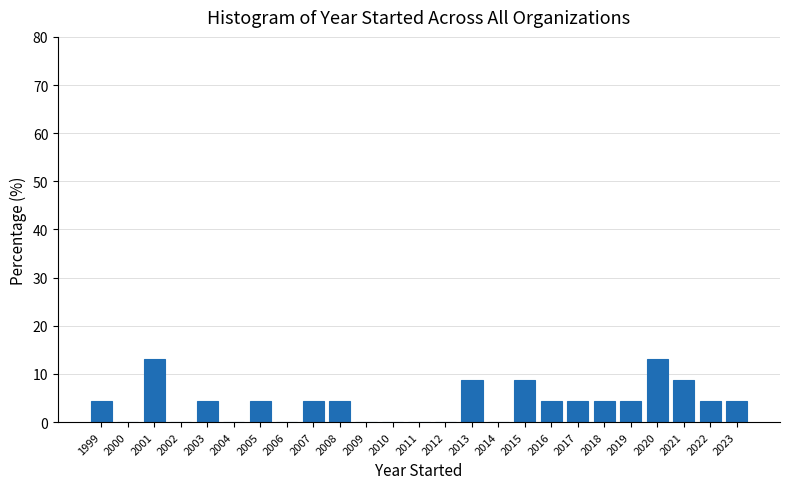

Reading right to left, extract all data points from this chart.

2023=4.3	2022=4.3	2021=8.7	2020=13.0	2019=4.3	2018=4.3	2017=4.3	2016=4.3	2015=8.7	2014=0.0	2013=8.7	2012=0.0	2011=0.0	2010=0.0	2009=0.0	2008=4.3	2007=4.3	2006=0.0	2005=4.3	2004=0.0	2003=4.3	2002=0.0	2001=13.0	2000=0.0	1999=4.3